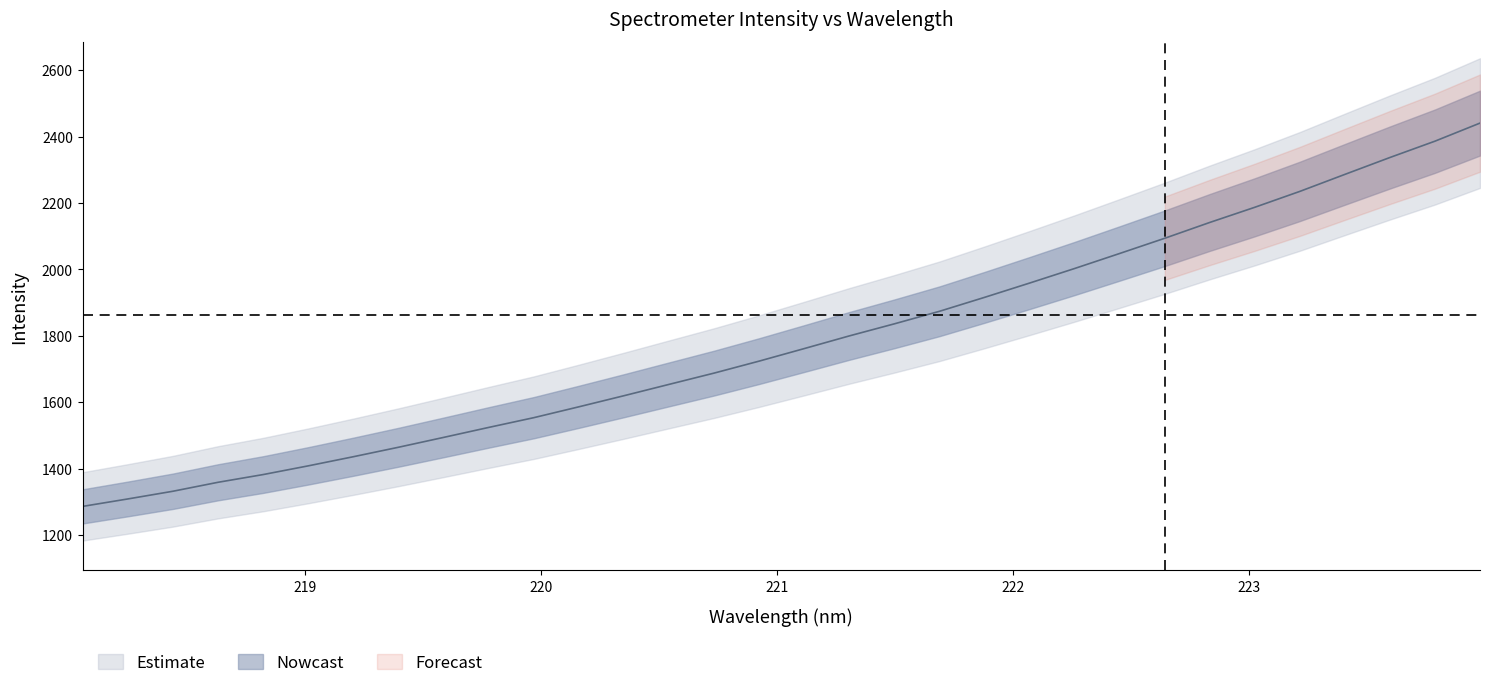

What is the difference between the maximum and minimum values?

1154.3